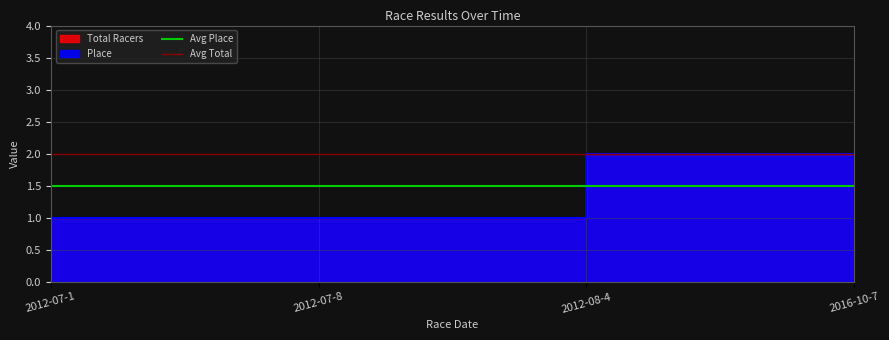

At which label is Avg Total closest to 2?

2012-07-1